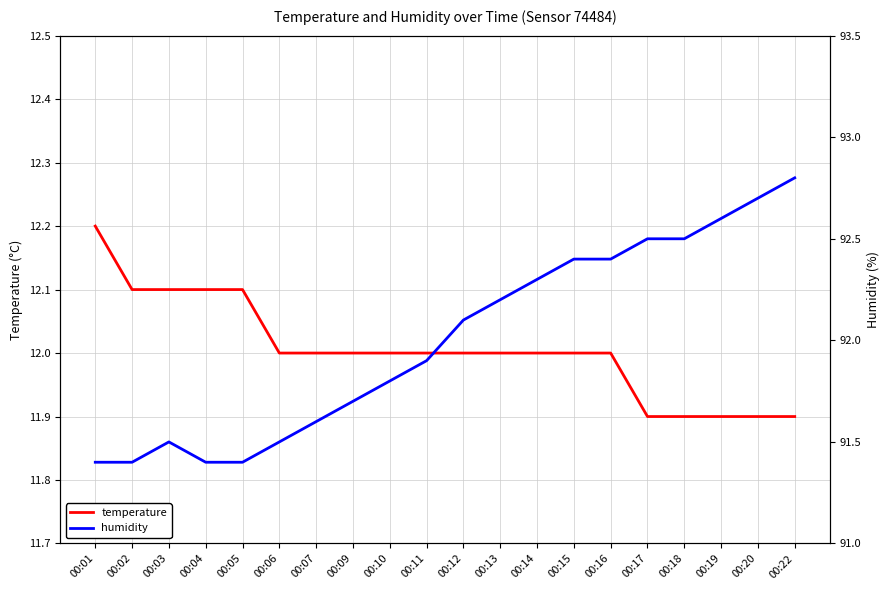

True or false: temperature has a value of 12.1 at 00:02.

True